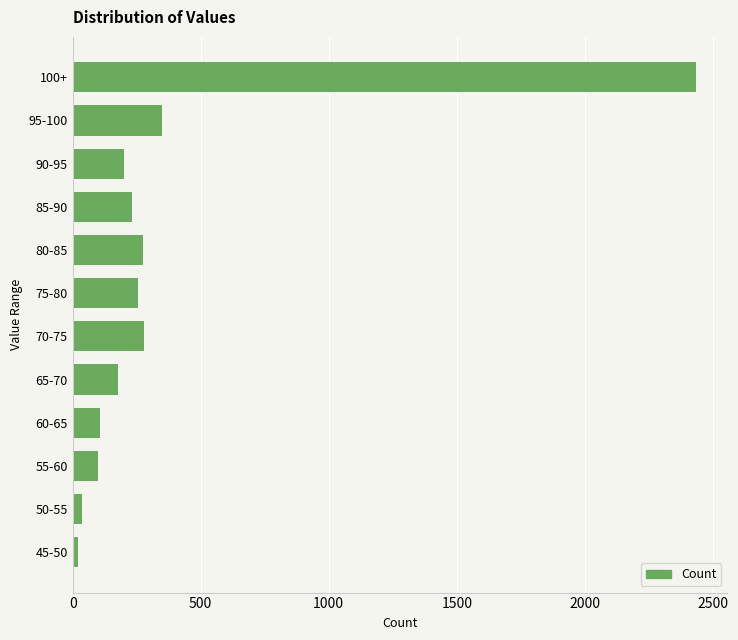

True or false: the data shows 105 at 60-65.

True